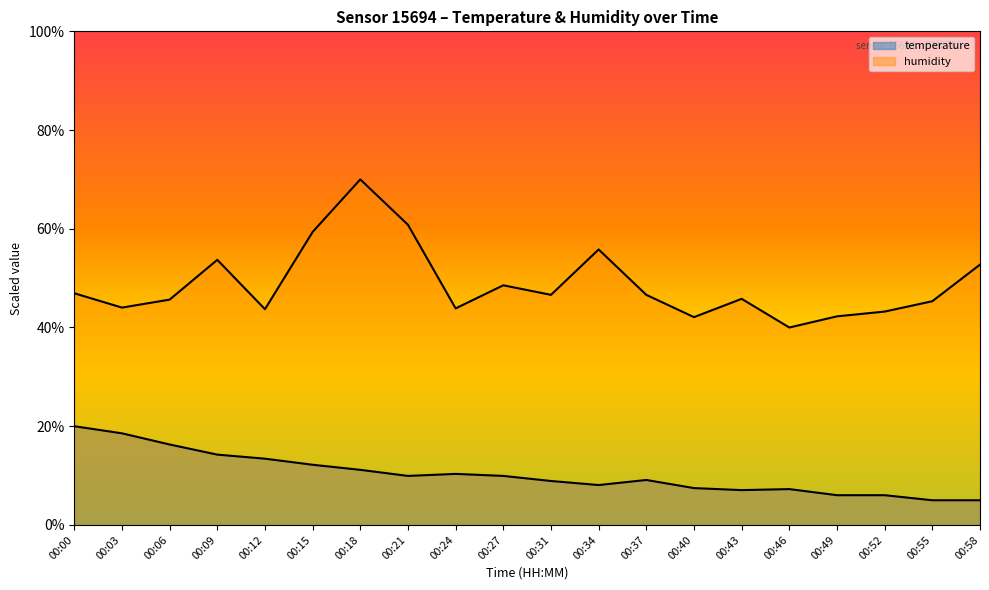

In temperature, how many points are lower than both neighbors (excluding endpoints)?

3